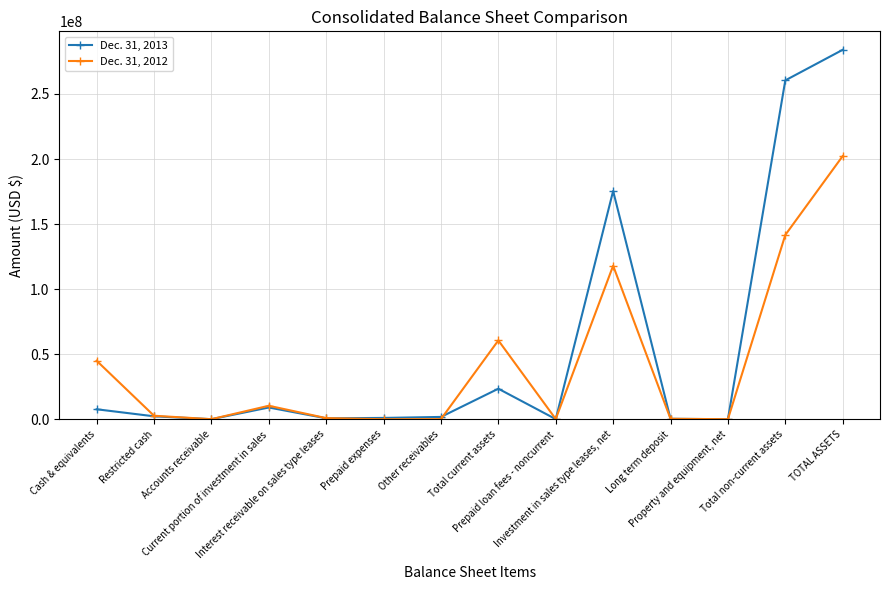

Count the number of categories in the chart.

14